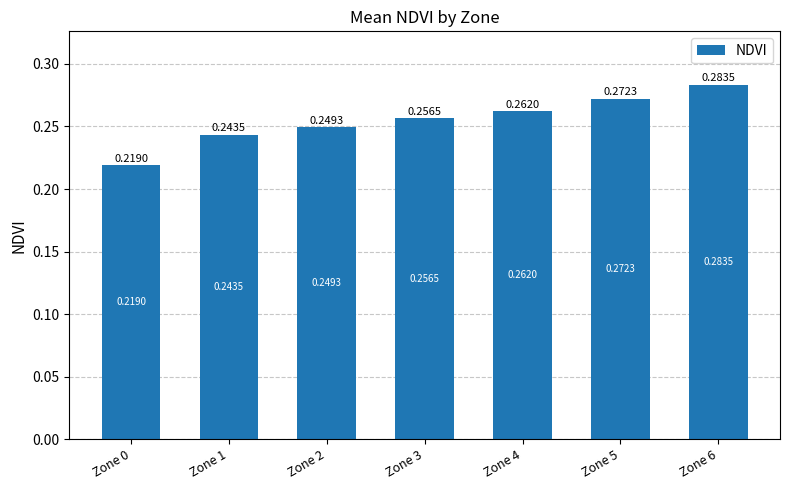

Which has a higher value, Zone 1 or Zone 5?

Zone 5